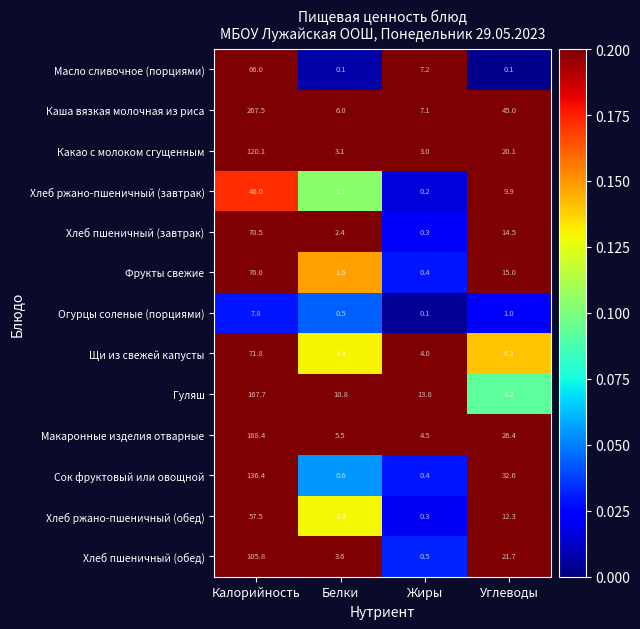

Which series has the largest total across all categories?

Каша вязкая молочная из риса